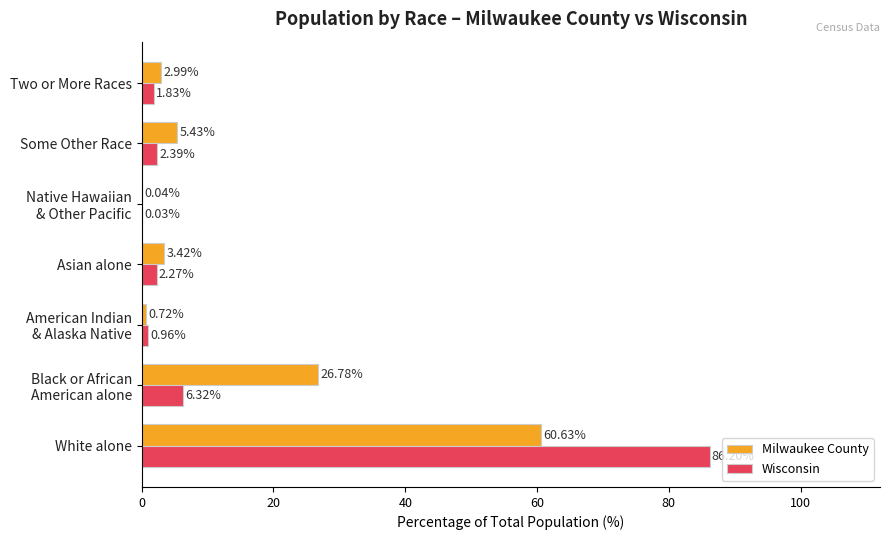

At which label does Wisconsin reach its peak?

White alone